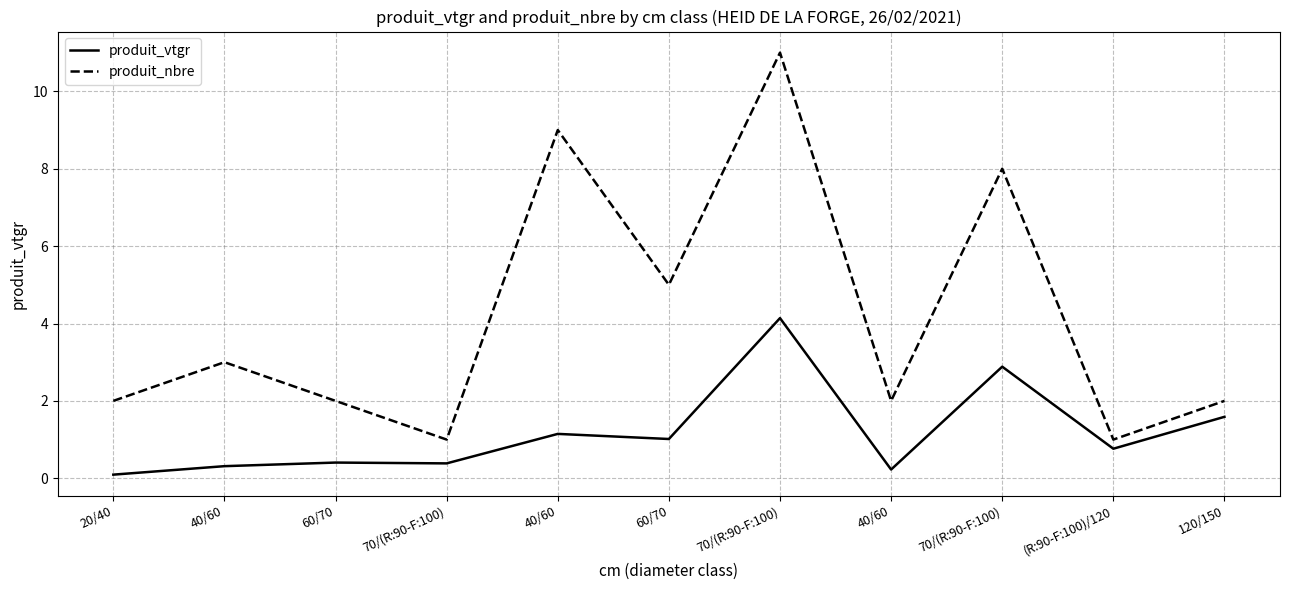

What are all the series names shown in the legend?

produit_vtgr, produit_nbre